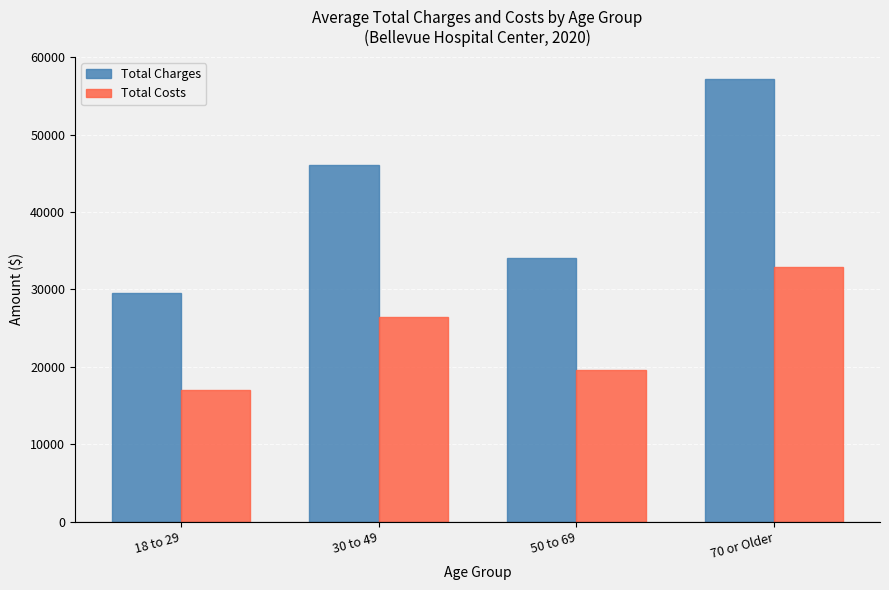

What is the sum of the Total Charges values at 70 or Older and 30 to 49?

103228.3